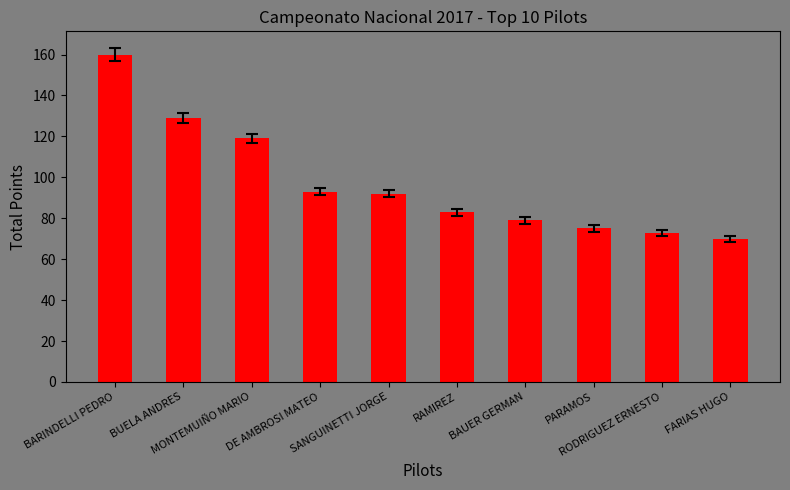

What is the label of the 3rd bar from the left?

MONTEMUIÑO MARIO